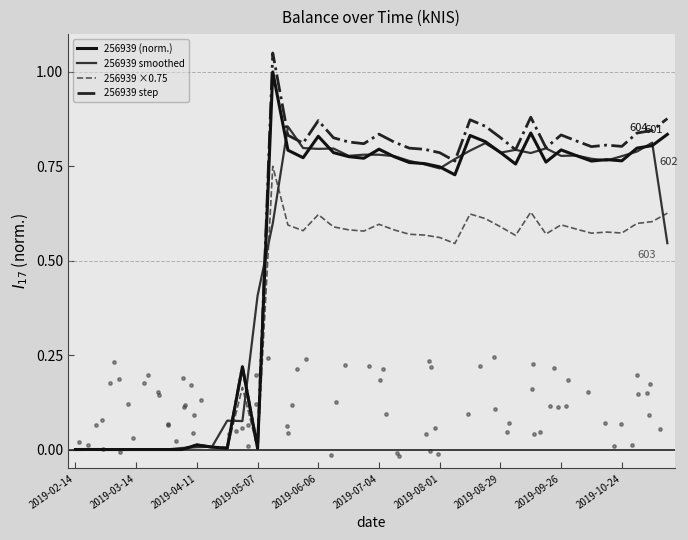

Which series reaches the minimum Y coordinate?

256939 (norm.)